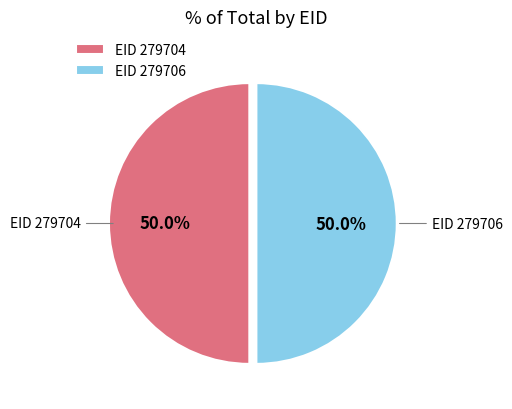

What portion of the pie excludes EID 279706?

50.0%